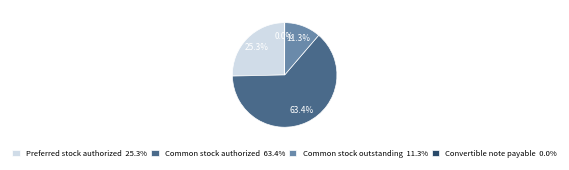

Does Common stock authorized represent more than half of the total?

Yes